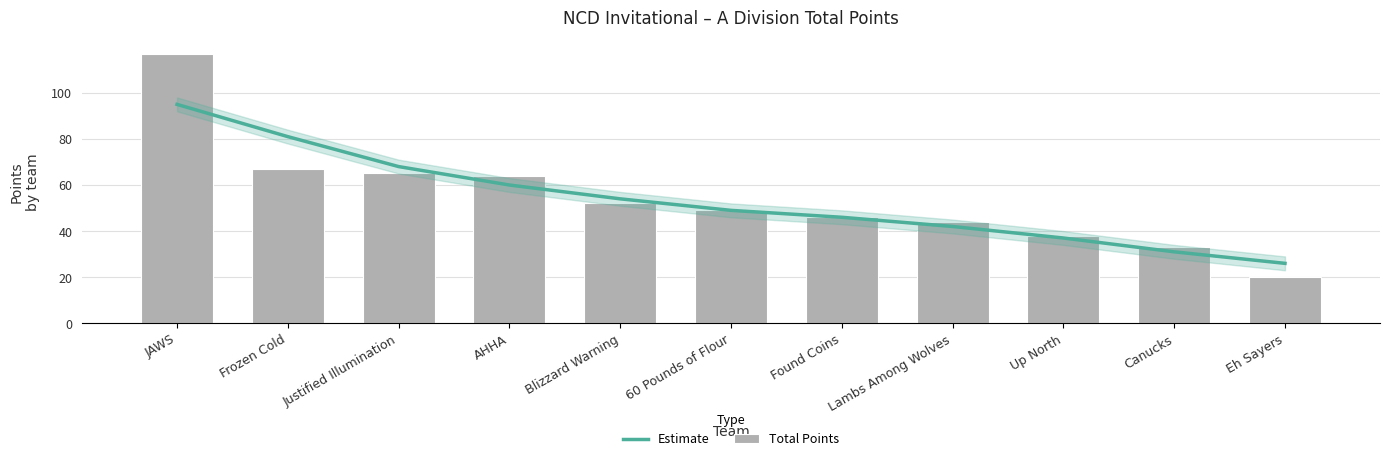

Rank the series by their maximum value, from lowest to highest.

Estimate, Total Points